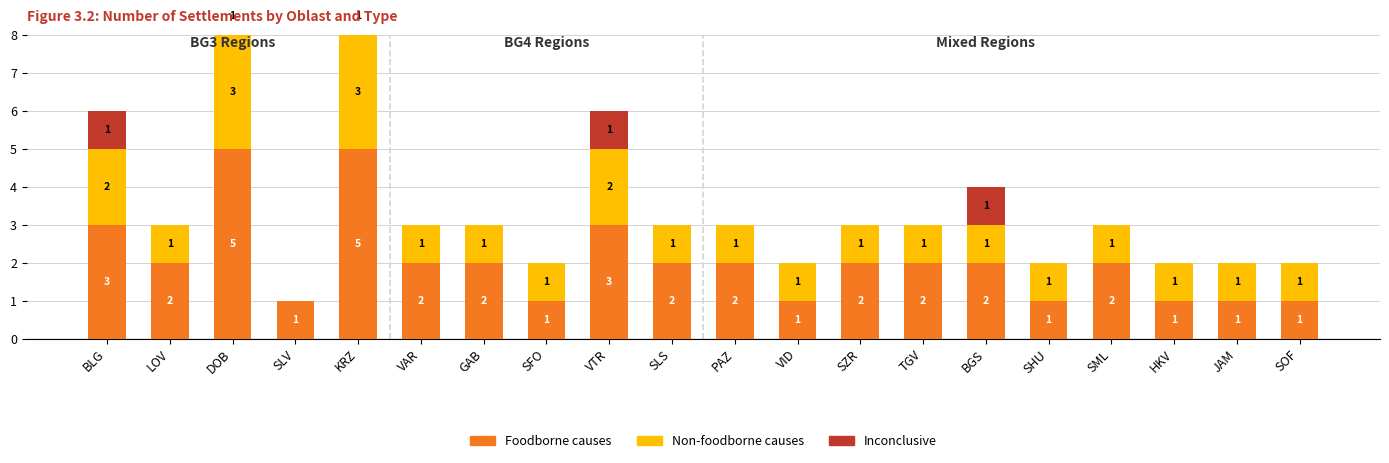

Reading left to right, list all the values displayed in this chart.

Foodborne causes: BLG=3	LOV=2	DOB=5	SLV=1	KRZ=5	VAR=2	GAB=2	SFO=1	VTR=3	SLS=2	PAZ=2	VID=1	SZR=2	TGV=2	BGS=2	SHU=1	SML=2	HKV=1	JAM=1	SOF=1
Non-foodborne causes: BLG=2	LOV=1	DOB=3	SLV=0	KRZ=3	VAR=1	GAB=1	SFO=1	VTR=2	SLS=1	PAZ=1	VID=1	SZR=1	TGV=1	BGS=1	SHU=1	SML=1	HKV=1	JAM=1	SOF=1
Inconclusive: BLG=1	LOV=0	DOB=1	SLV=0	KRZ=1	VAR=0	GAB=0	SFO=0	VTR=1	SLS=0	PAZ=0	VID=0	SZR=0	TGV=0	BGS=1	SHU=0	SML=0	HKV=0	JAM=0	SOF=0